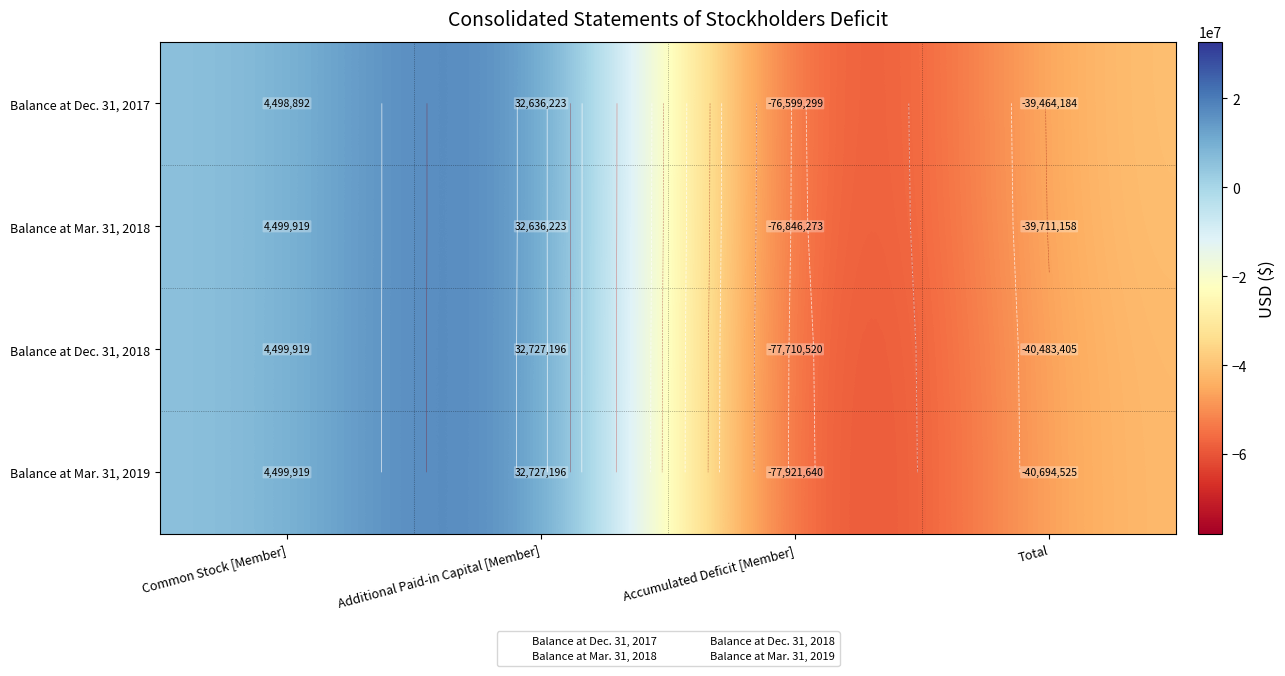

The value of Balance at Dec. 31, 2017 at Total is -16334009. True or false?

False